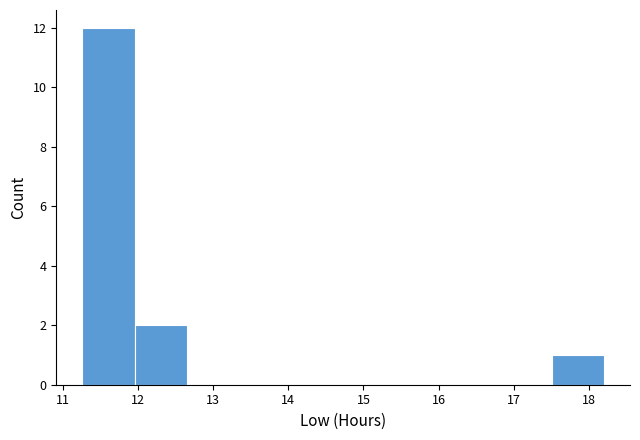

What is the height of the bar covering 12.0 to 12.6 on the x-axis? Neither the bar edges nor the heights are printed on the chart, so give them approximately, as read against the axes.

2